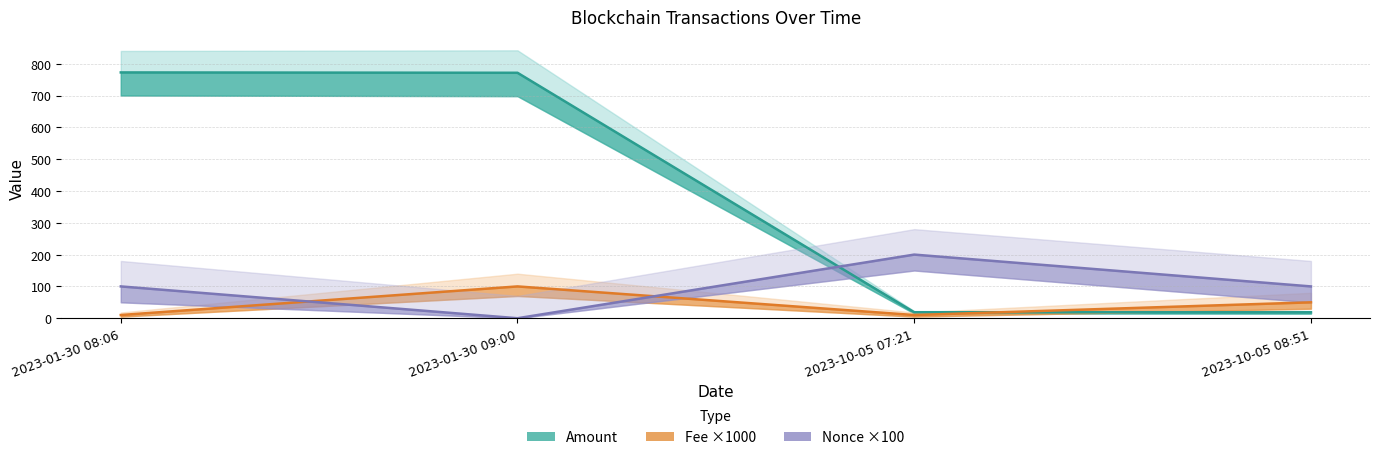

What value does the Amount series have at 2023-01-30 08:06?

772.5